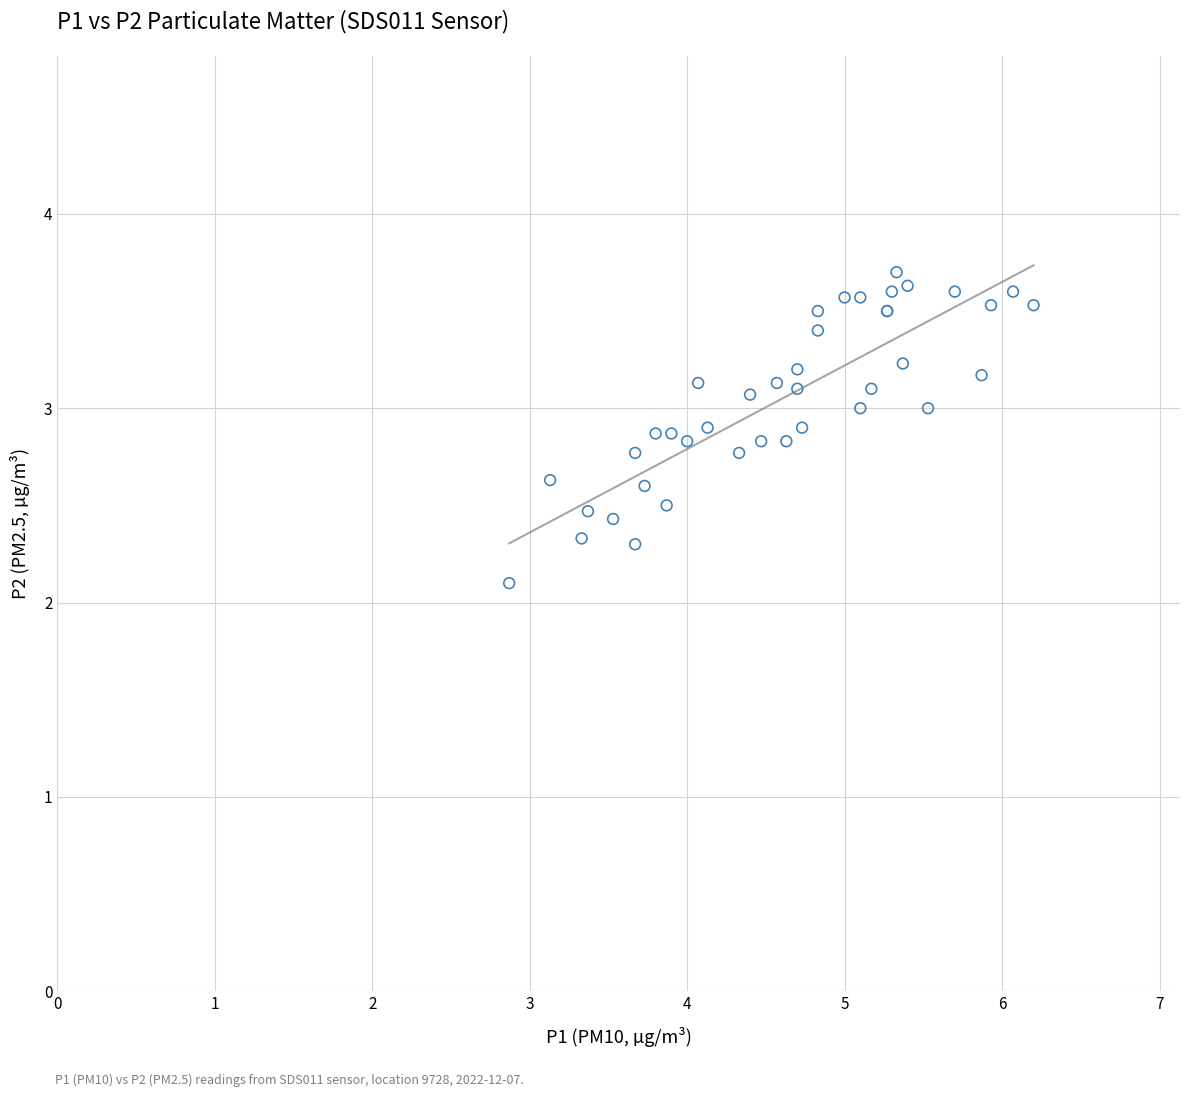

What Y value in the scatter plot is closest to 2?

2.1